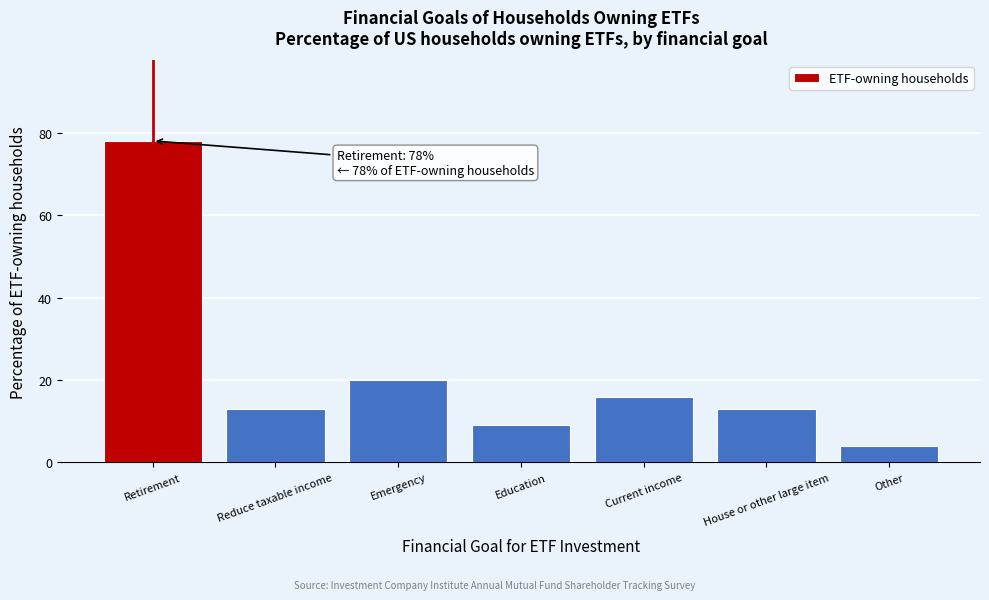

Reading left to right, what are all the values shown in this chart?

Retirement=78	Reduce taxable income=13	Emergency=20	Education=9	Current income=16	House or other large item=13	Other=4